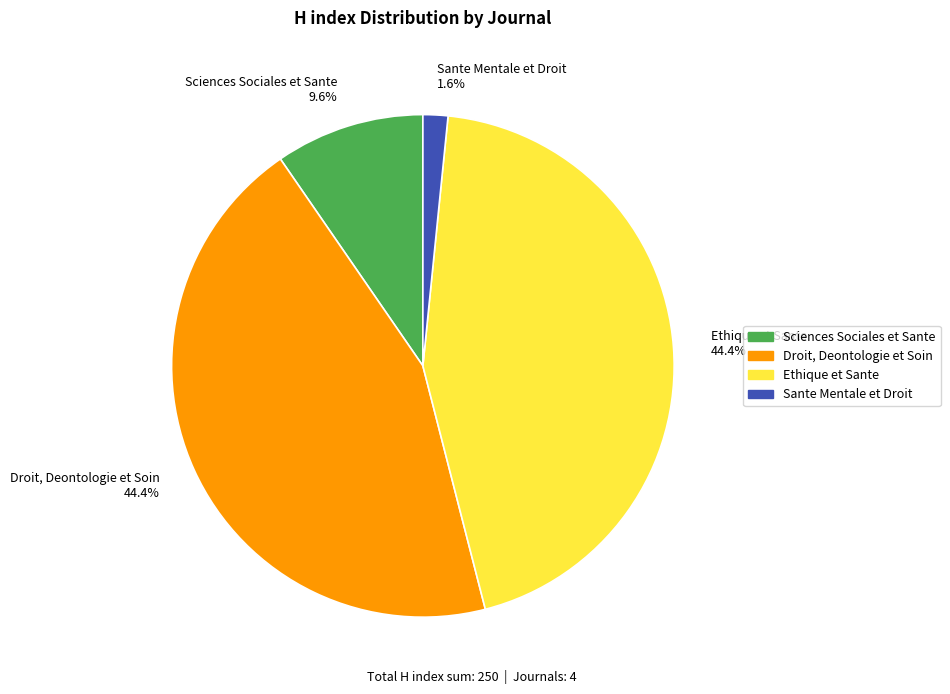

Which slice is the smallest?

Sante Mentale et Droit